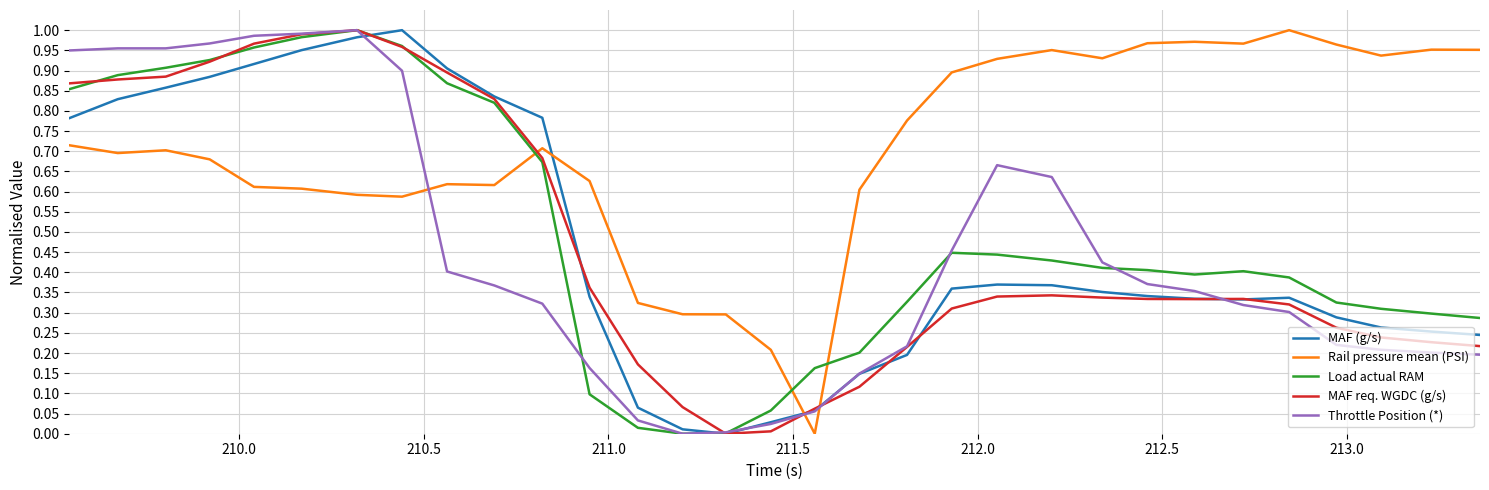

Which series has the largest total across all categories?

Rail pressure mean (PSI)